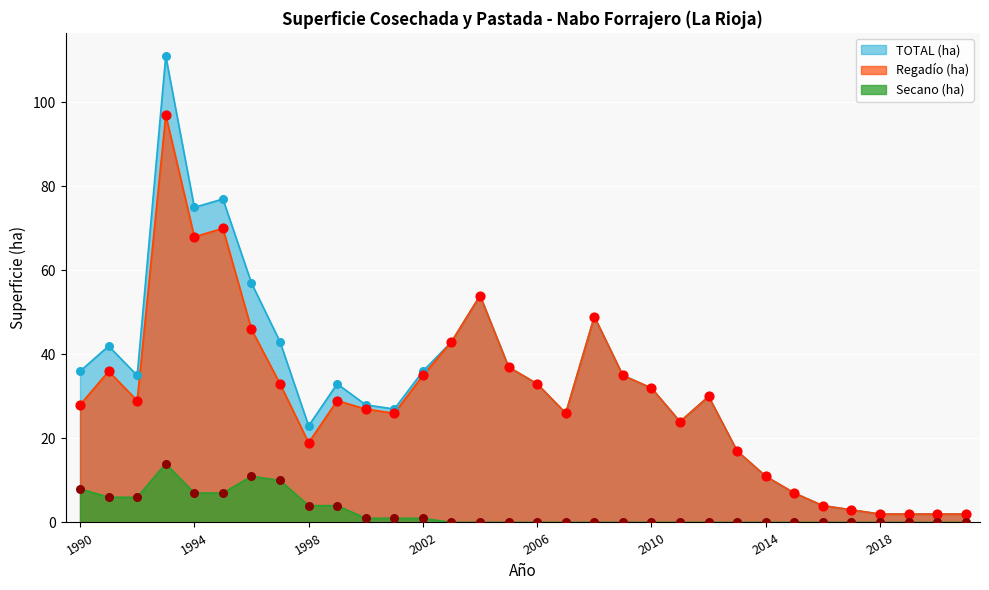

At how many categories does at least one series exceed 45?

6